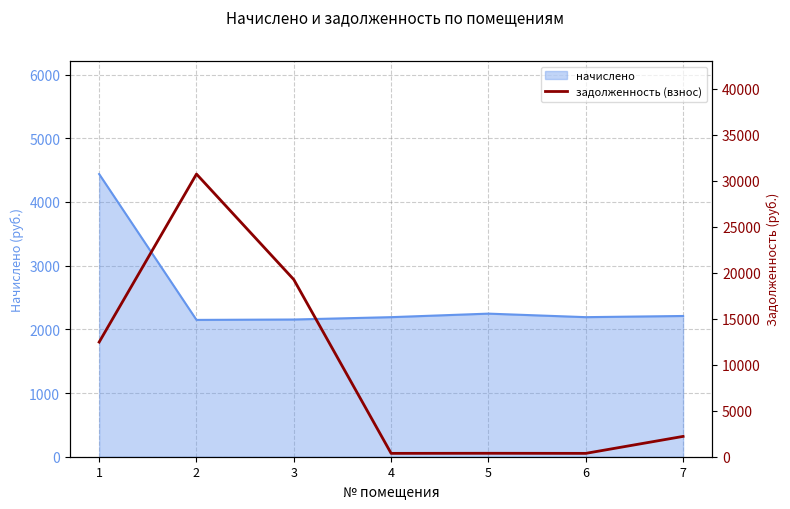

How many points are lower than both their immediate neighbors (excluding endpoints)?

2